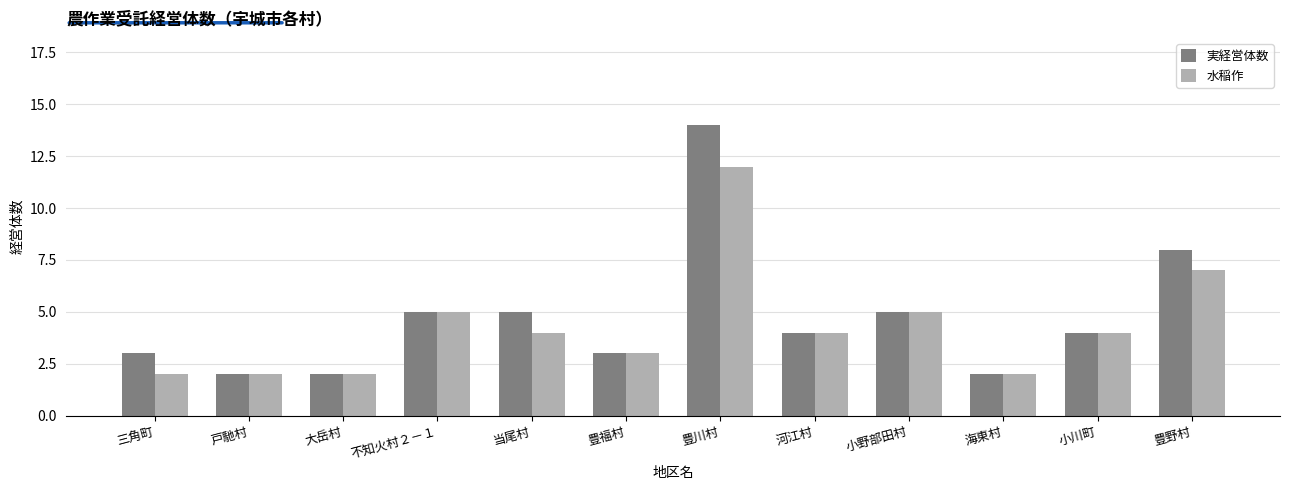

Where is 実経営体数 nearest to the value 8?

豊野村